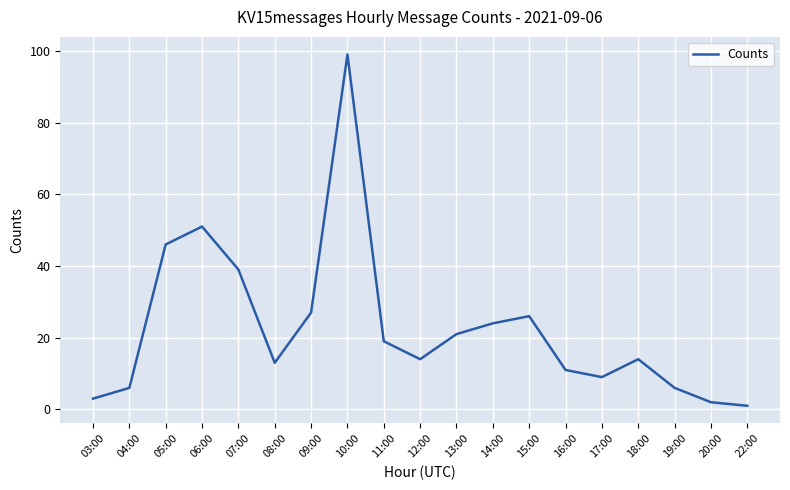

Which has a higher value, 13:00 or 16:00?

13:00